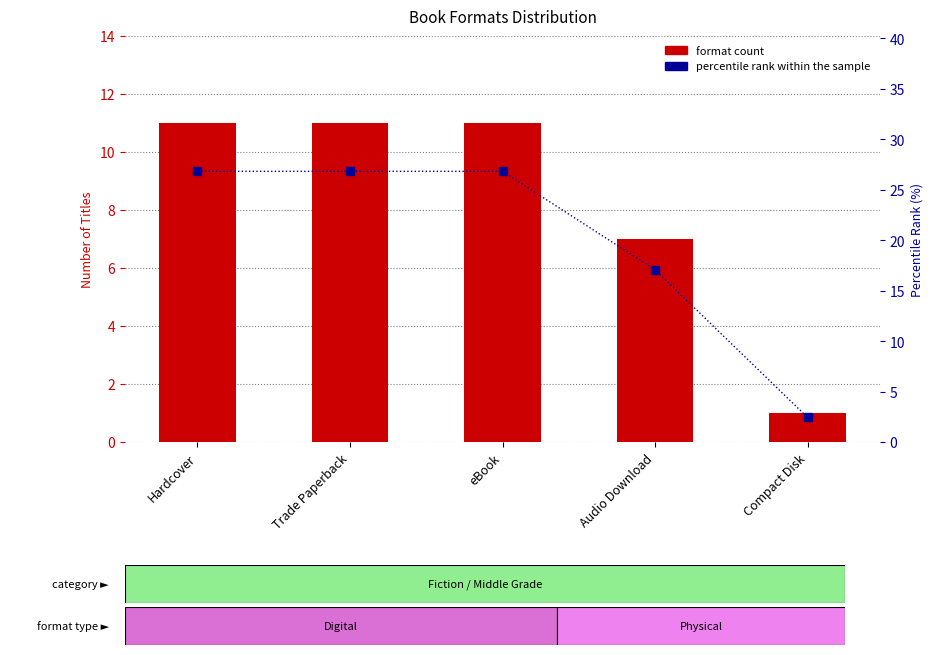

What is the sum of all format count values?

41.0